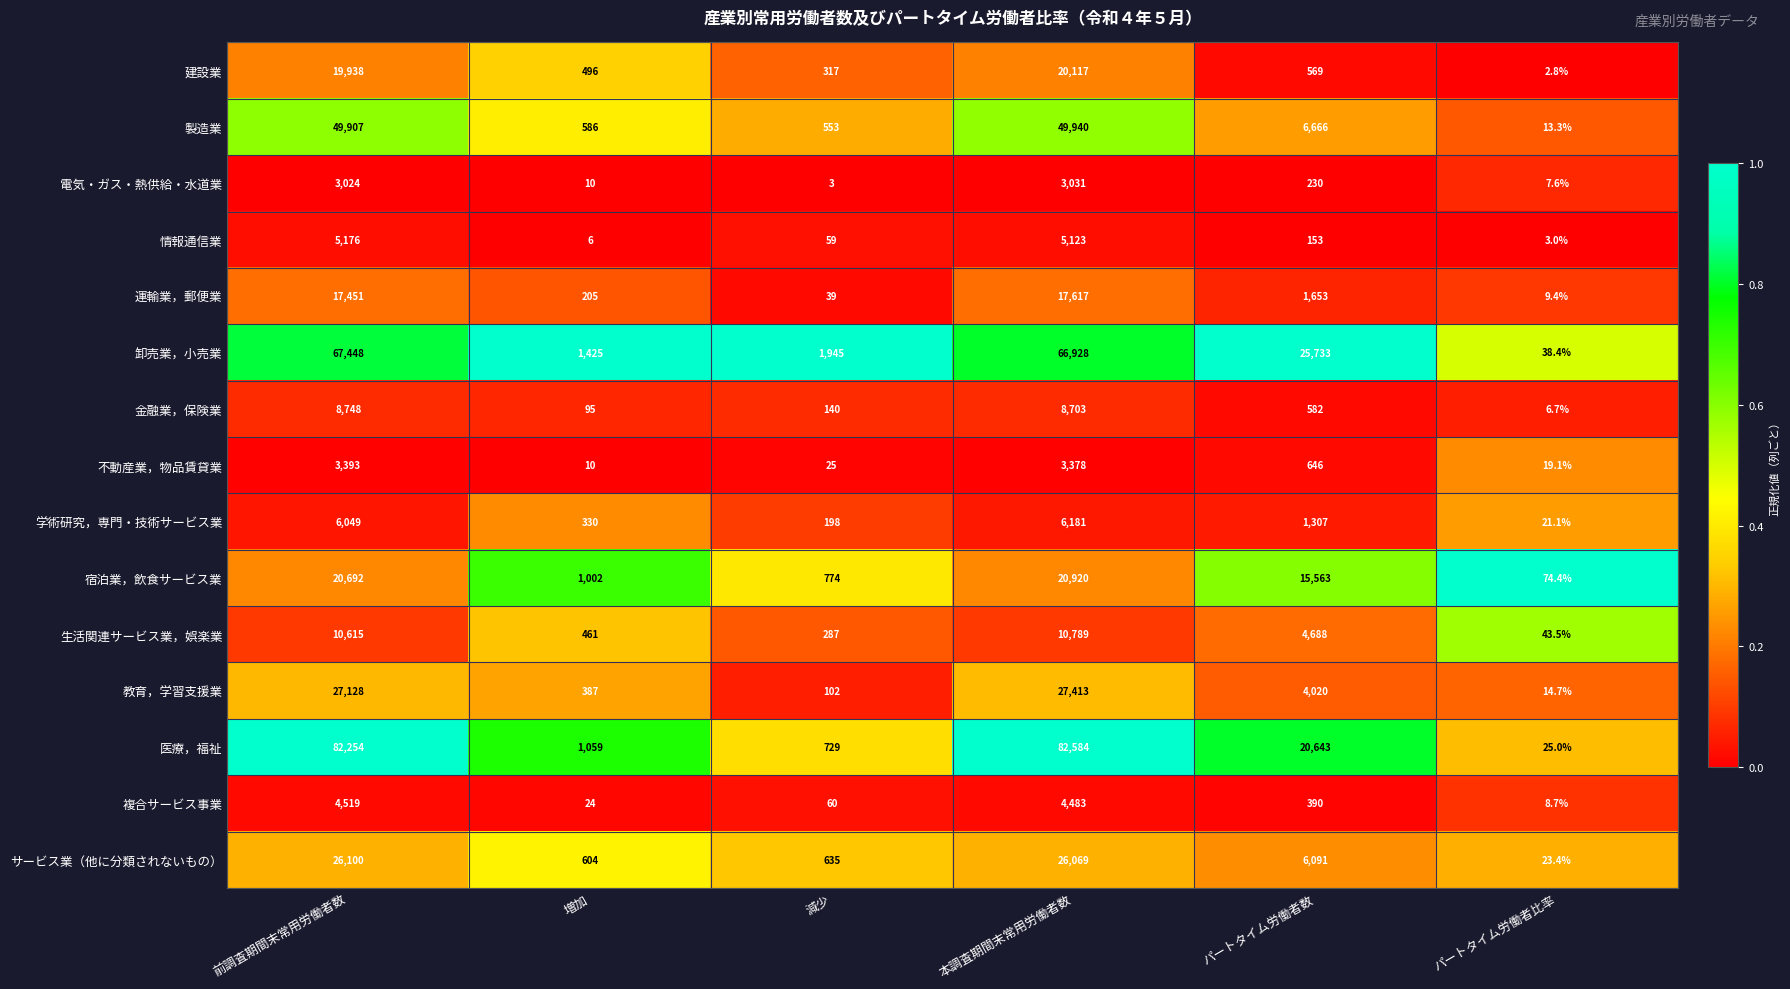

What is the total value across all series at 前調査期間末常用労働者数?

352442.0